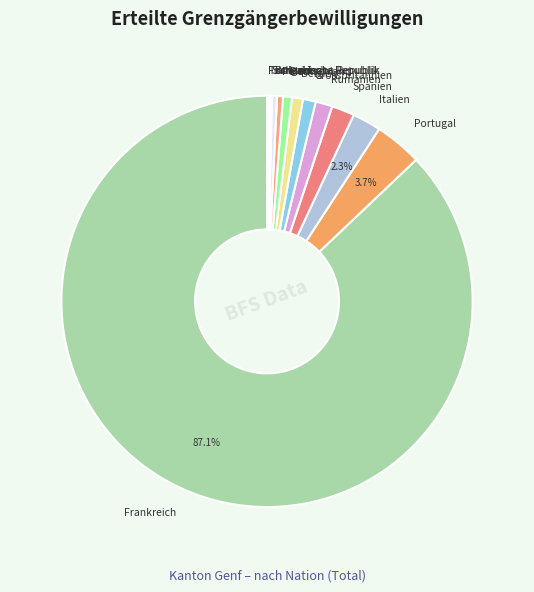

Is the sum of Portugal and Spanien greater than half?

No